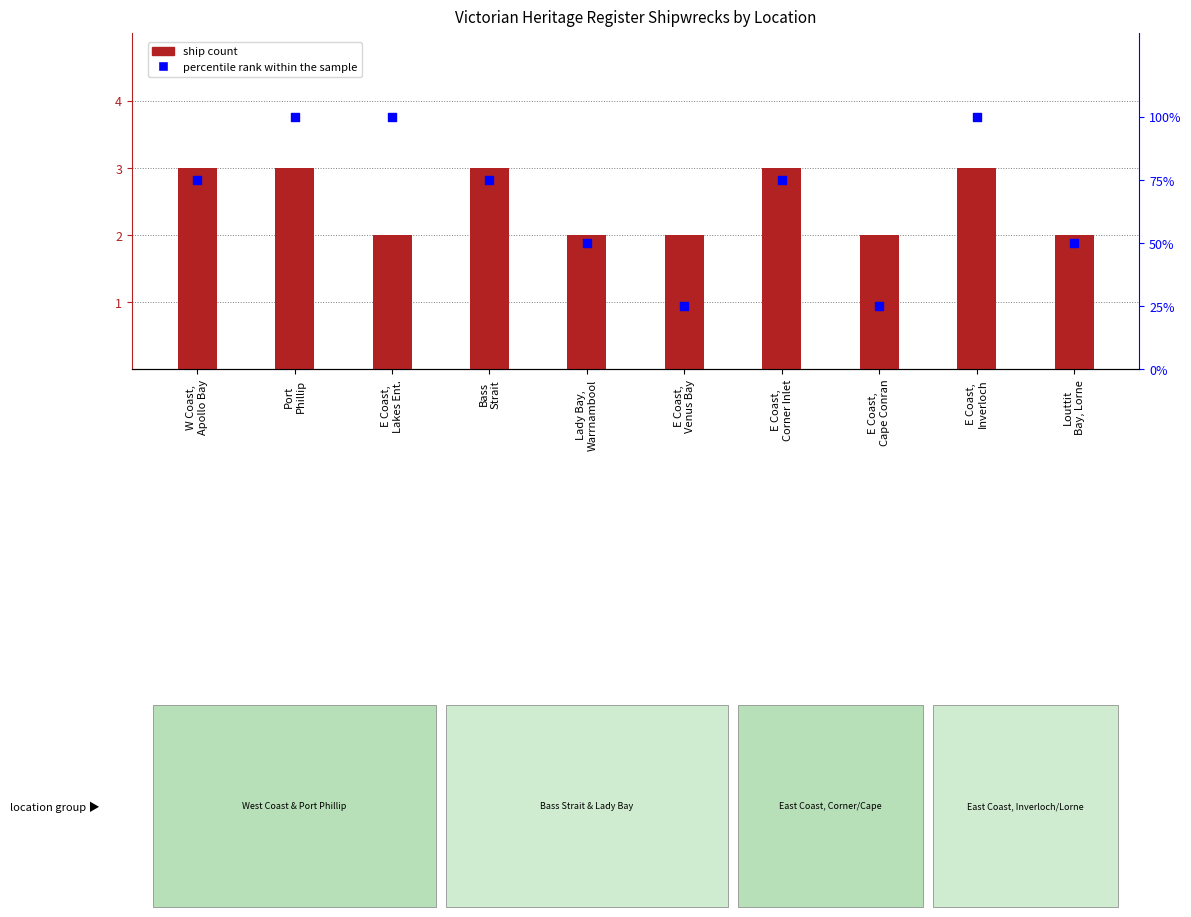

What are all the series names shown in the legend?

ship count, percentile rank within the sample